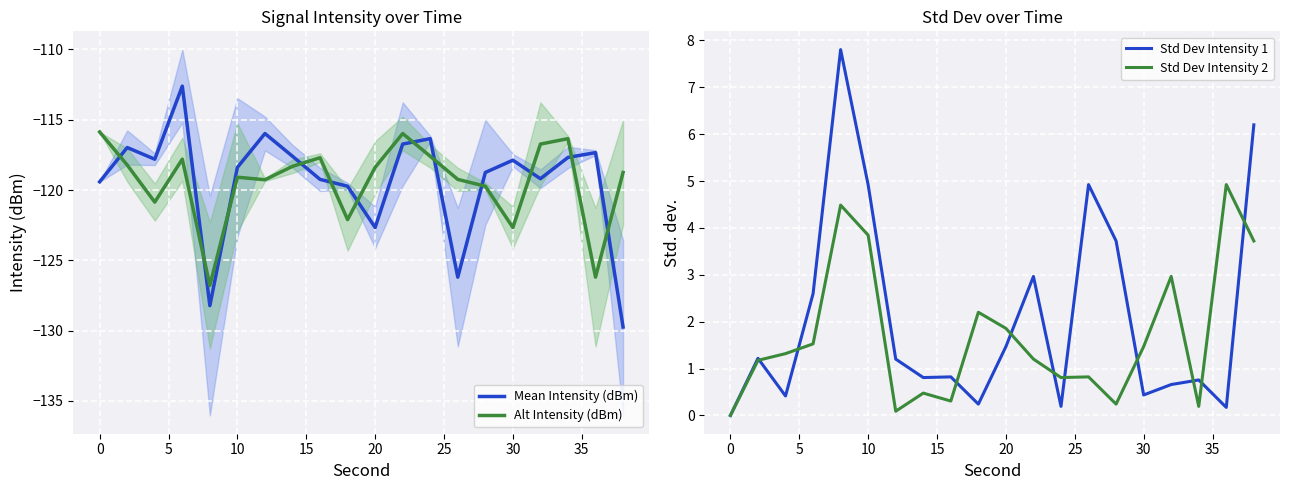

What is the average value of the Std Dev Intensity 2 series?

1.7